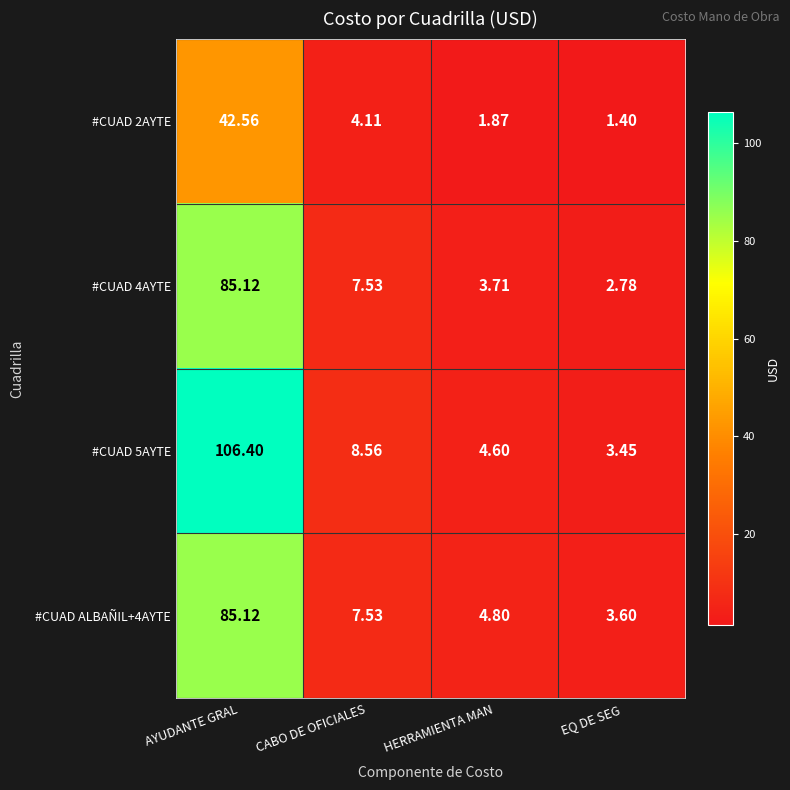

At which label does #CUAD 5AYTE reach its minimum?

EQ DE SEG